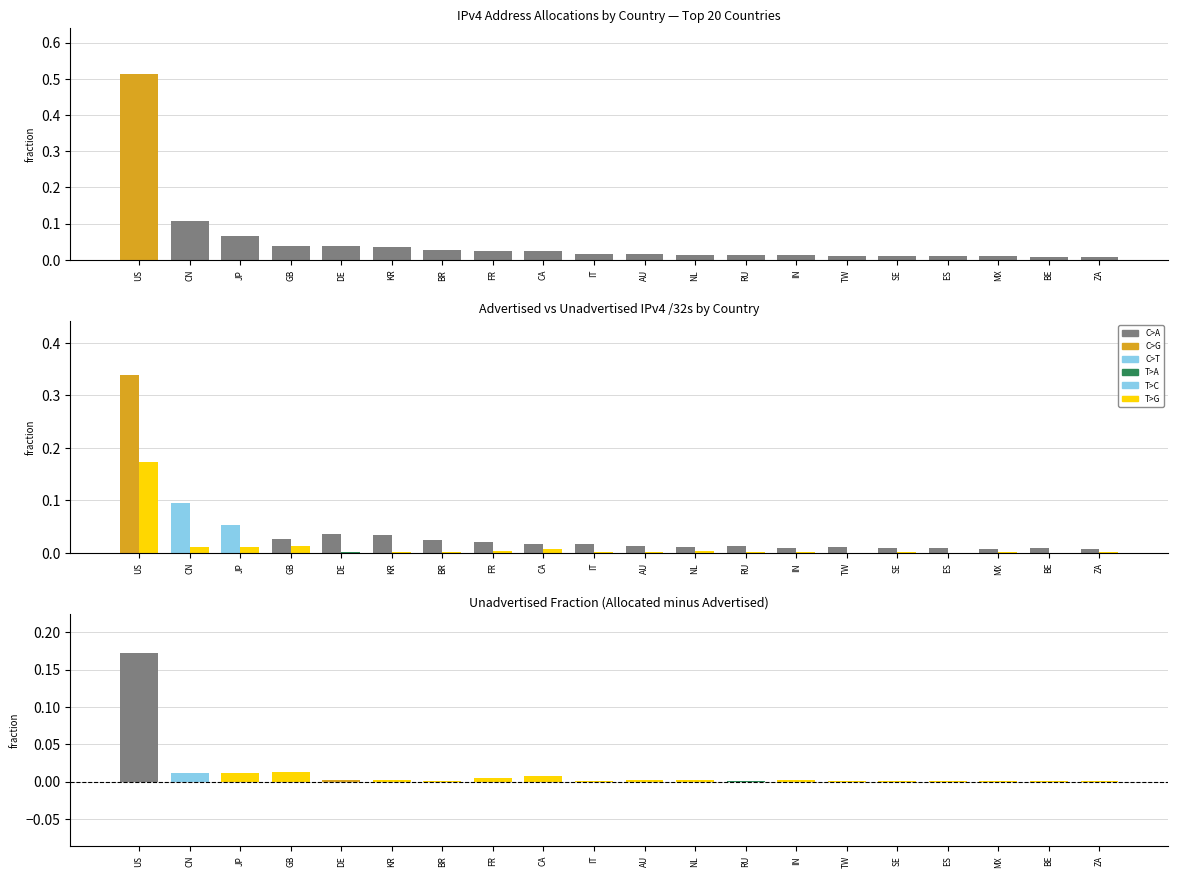

Which category has the highest value in the Advertised /32s series?

US